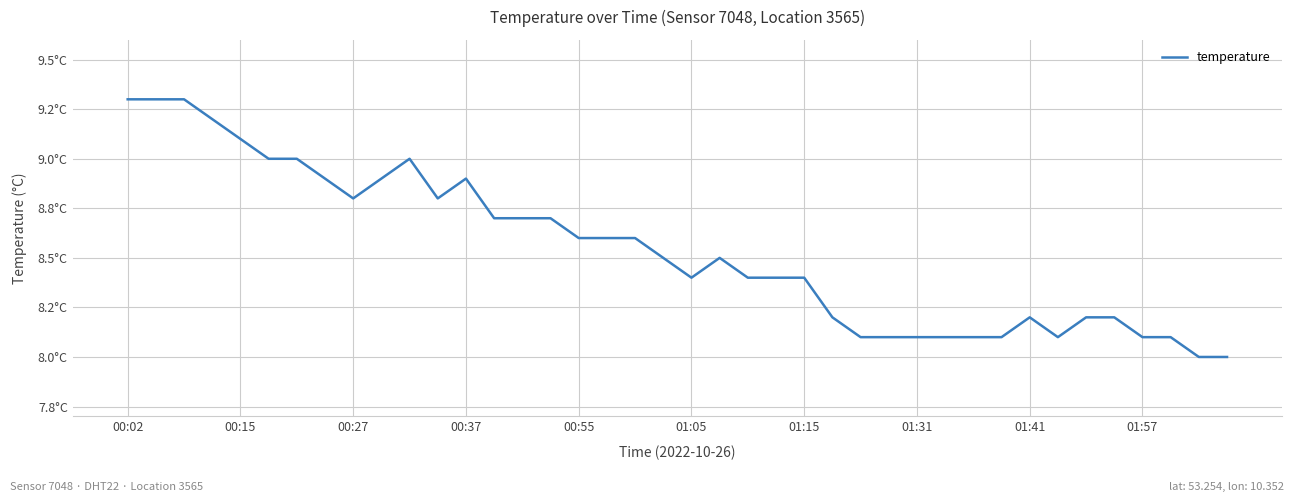

Does the chart have visible grid lines?

Yes